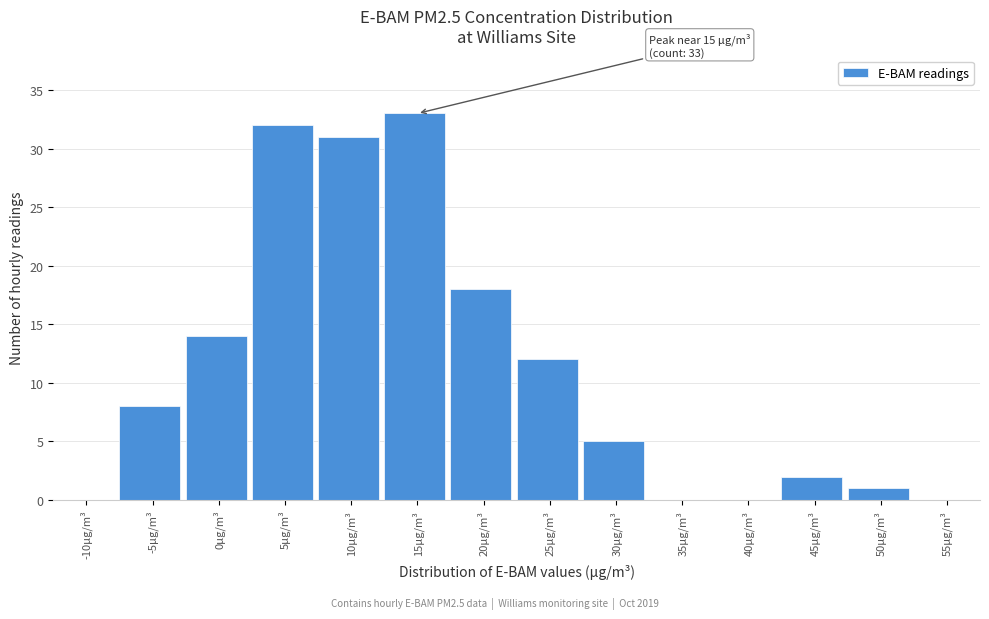

Reading right to left, transcribe all the data shown in this chart.

55µg/m³=0	50µg/m³=1	45µg/m³=2	40µg/m³=0	35µg/m³=0	30µg/m³=5	25µg/m³=12	20µg/m³=18	15µg/m³=33	10µg/m³=31	5µg/m³=32	0µg/m³=14	-5µg/m³=8	-10µg/m³=0